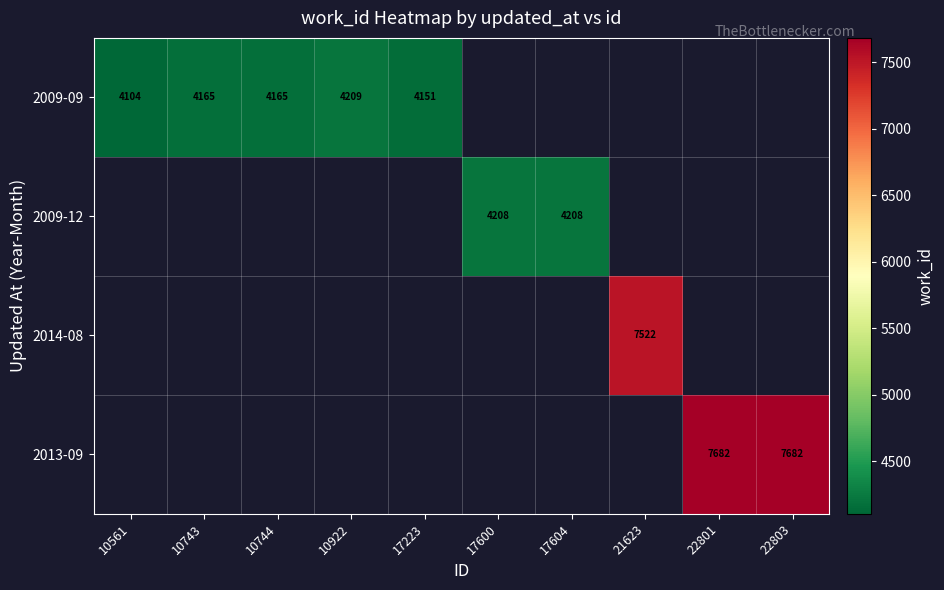

True or false: 2009-12 has a value of 4208 at 17600.

True